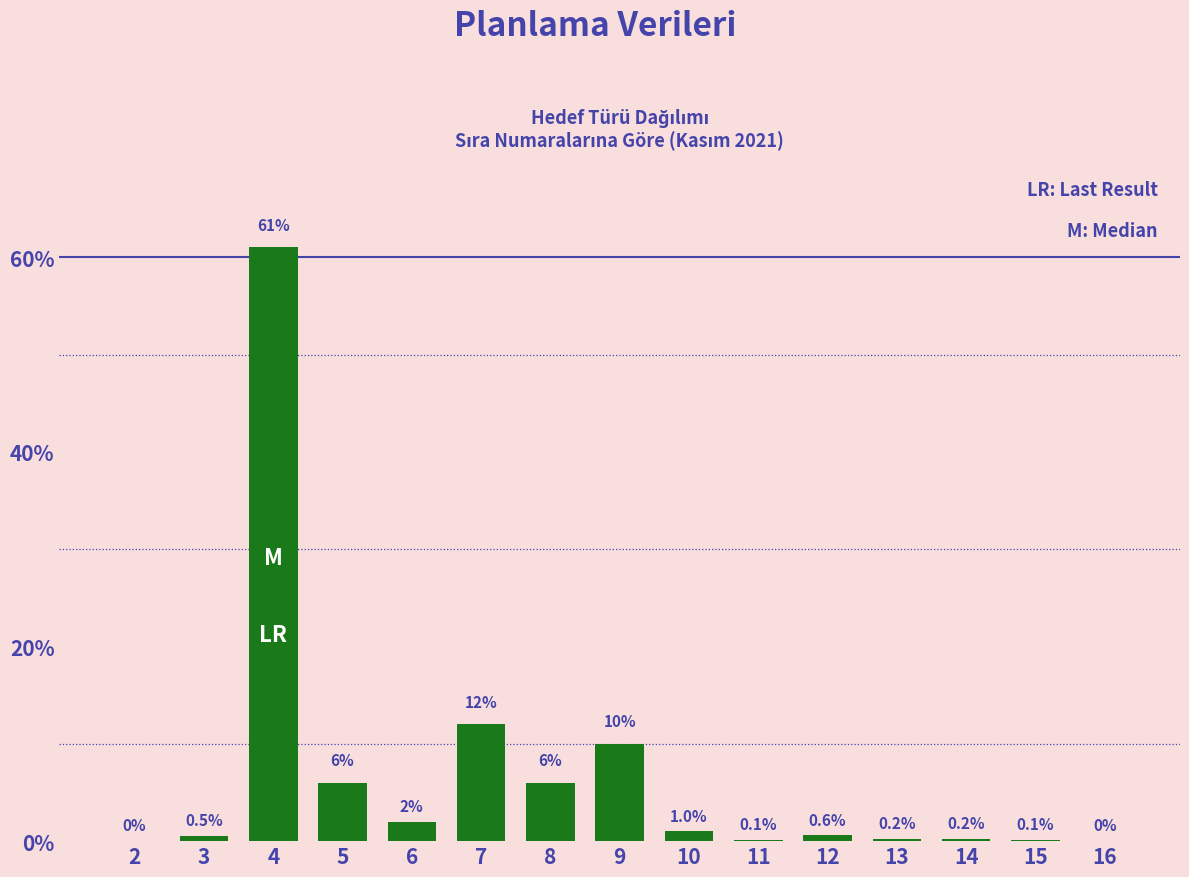

Reading right to left, what are all the values shown in this chart?

16=0.0	15=0.1	14=0.2	13=0.2	12=0.6	11=0.1	10=1.0	9=10.0	8=6.0	7=12.0	6=2.0	5=6.0	4=61.0	3=0.5	2=0.0